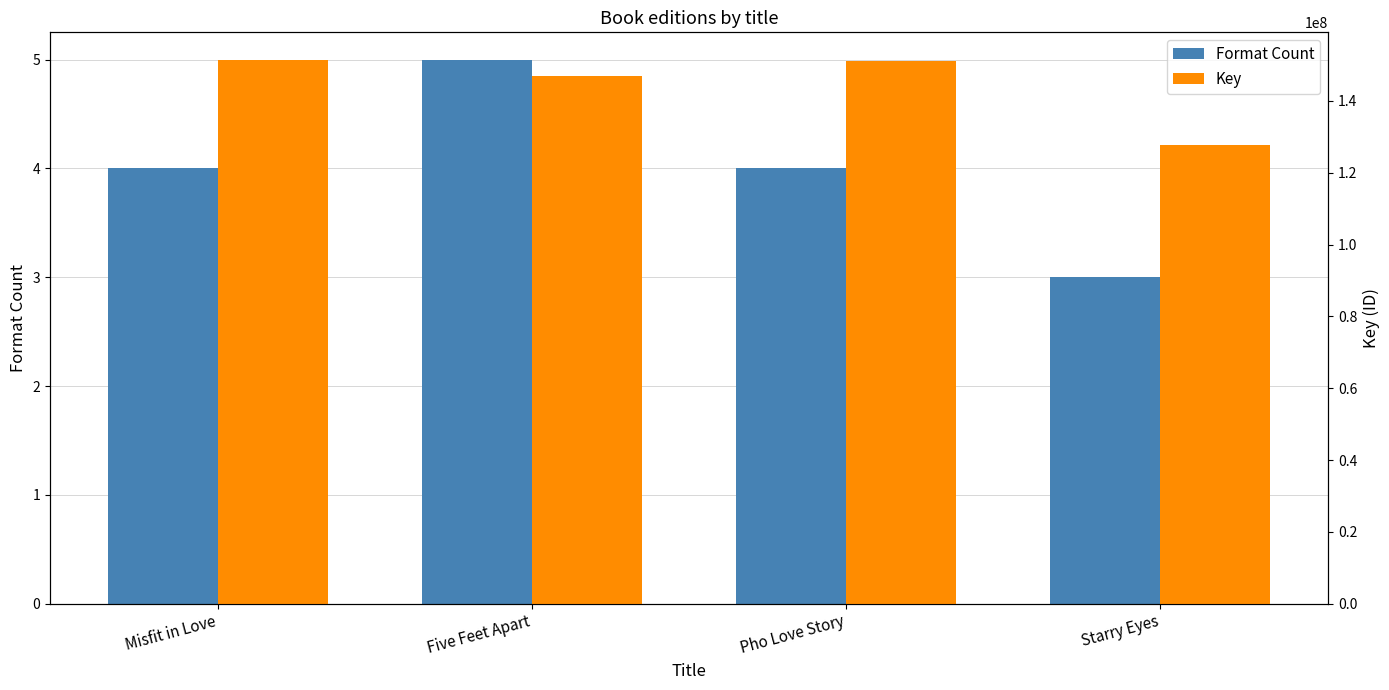

What is the highest value of the Key series?

151503375